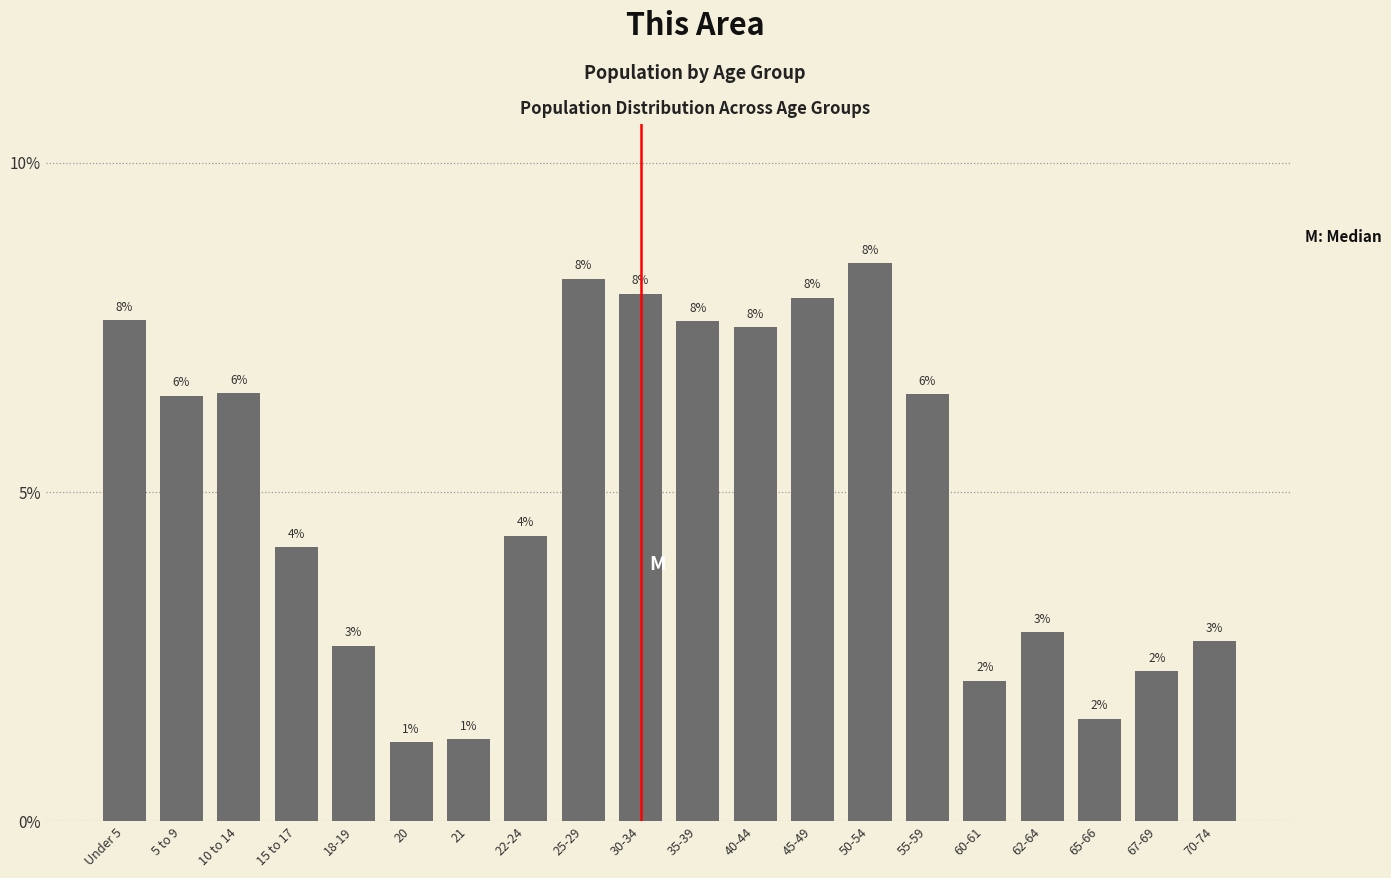

The value at 70-74 is 0.0. True or false?

False